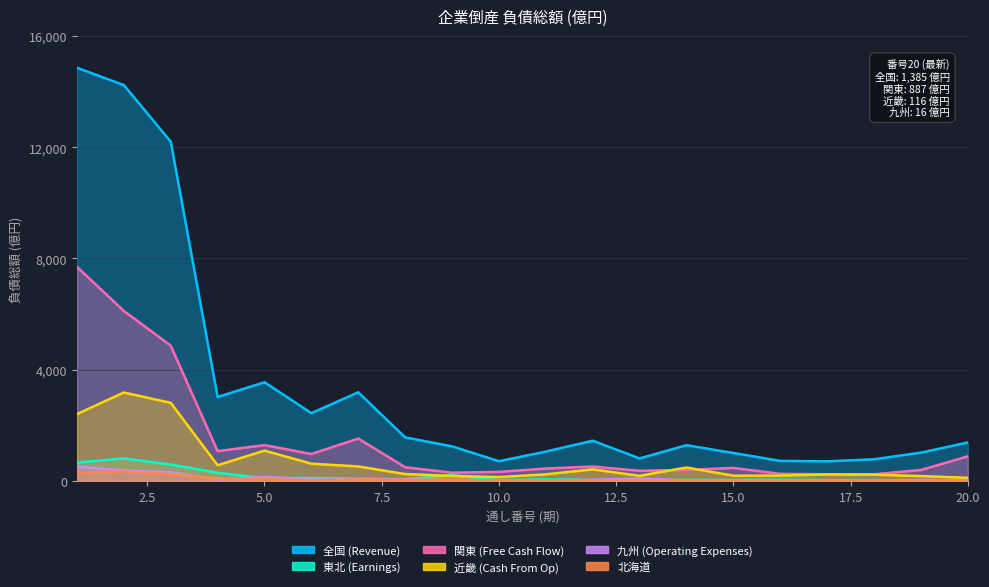

Which series ends up on top after the final intersection of 北海道 and 九州 (Operating Expenses)?

九州 (Operating Expenses)